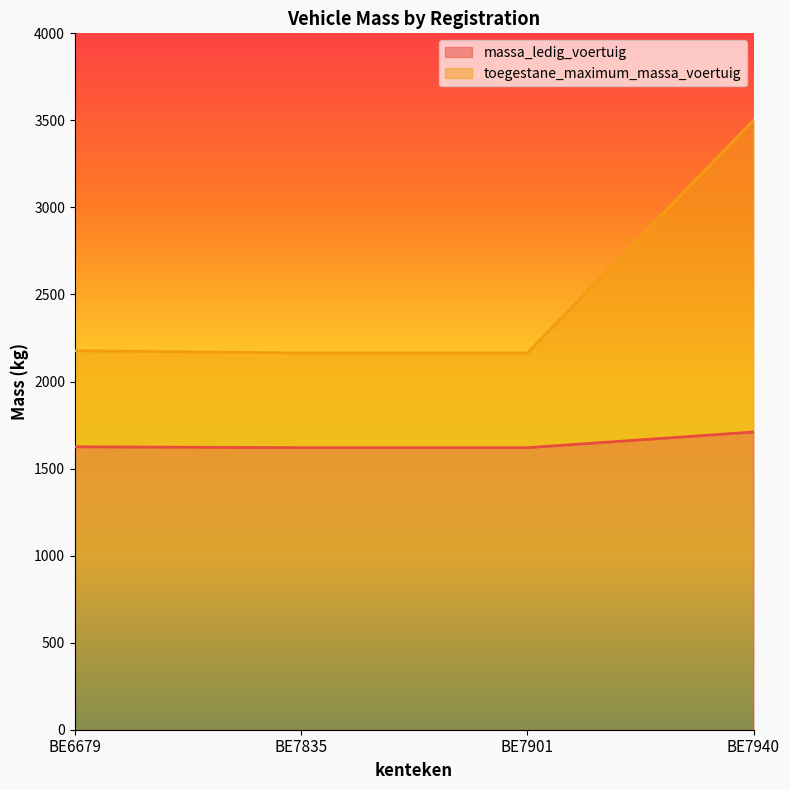

What is the sum of all massa_ledig_voertuig values?

6575